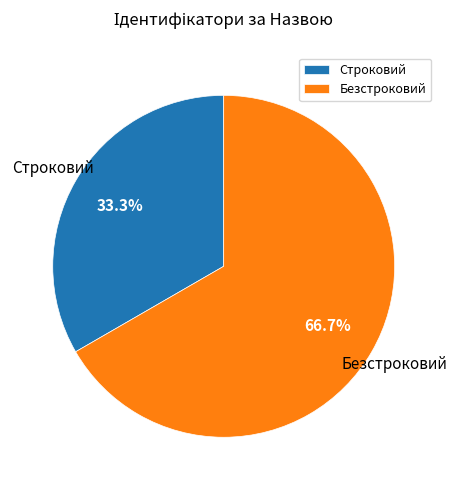

Does Безстроковий account for over 50% of the chart?

Yes